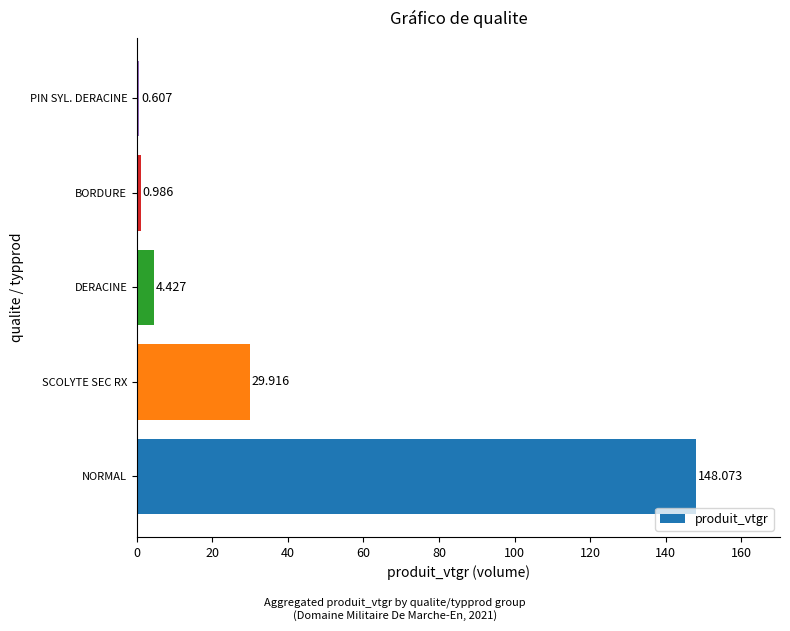

List the labels in order of value, largest first.

NORMAL, SCOLYTE SEC RX, DERACINE, BORDURE, PIN SYL. DERACINE